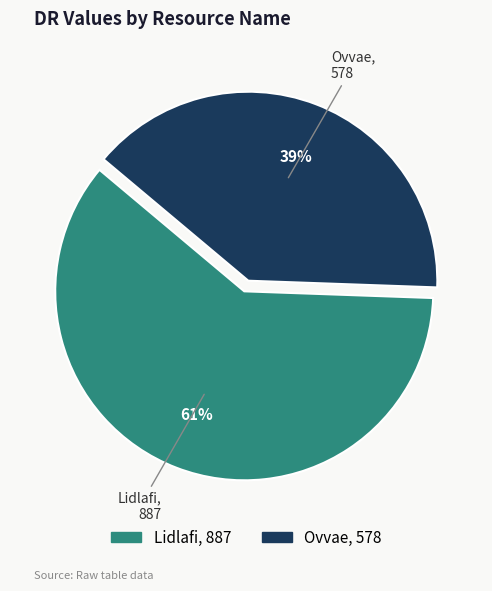

The Lidlafi slice represents 67% of the pie. True or false?

False